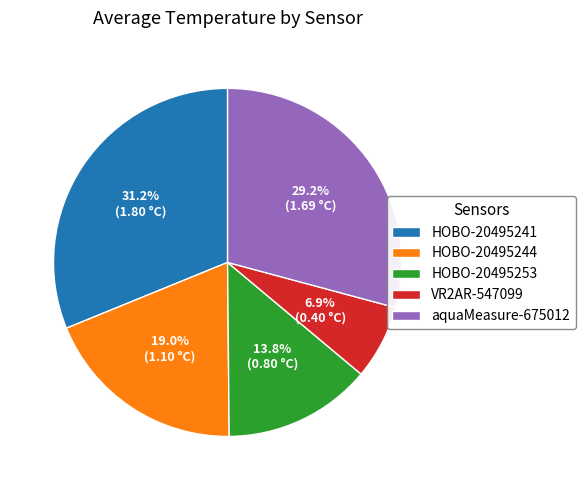

To the nearest percent, what is the average slice percentage?

20%